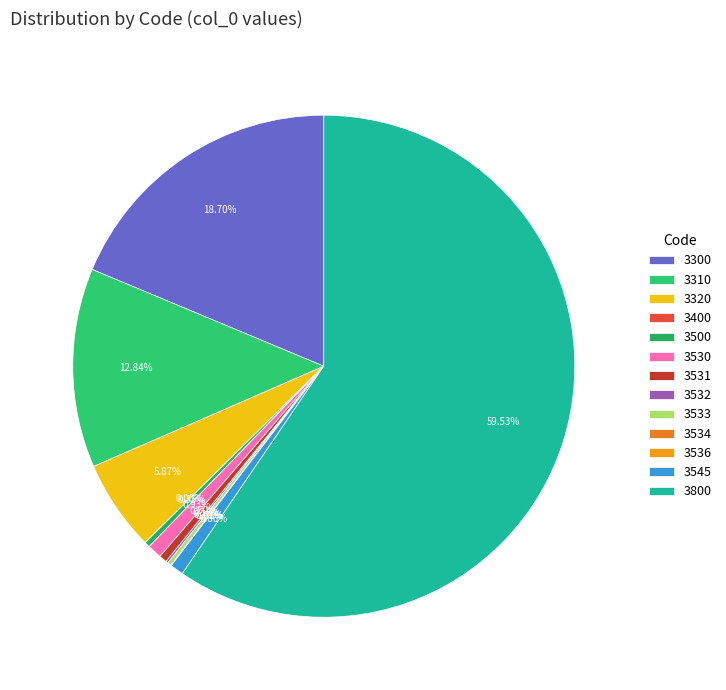

The 3534 slice represents 0% of the pie. True or false?

True